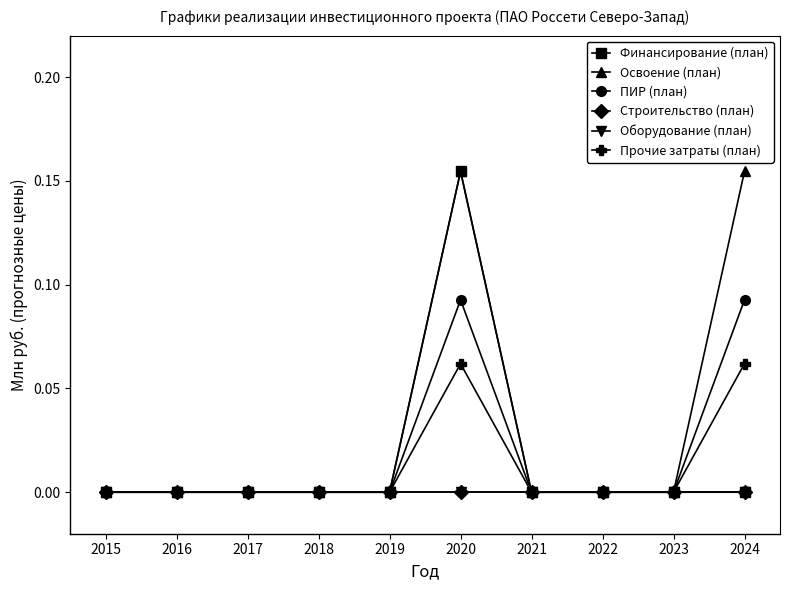

True or false: Оборудование (план) and Прочие затраты (план) intersect in this chart.

False